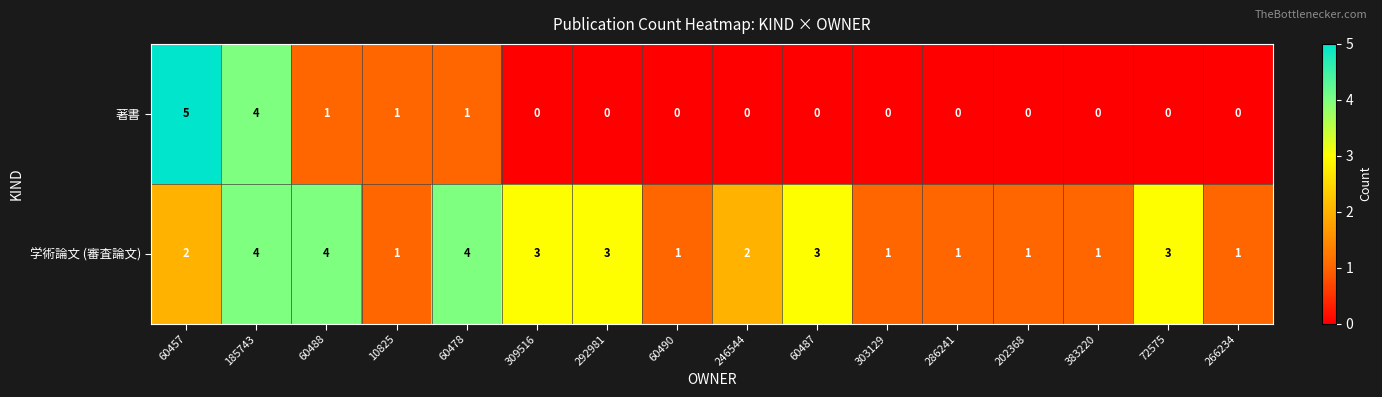

Which series changed the most between 60457 and 60478?

著書